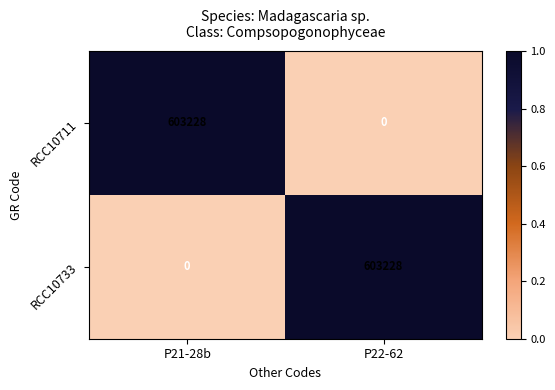

Is it true that RCC10711 equals 0 at P22-62?

True